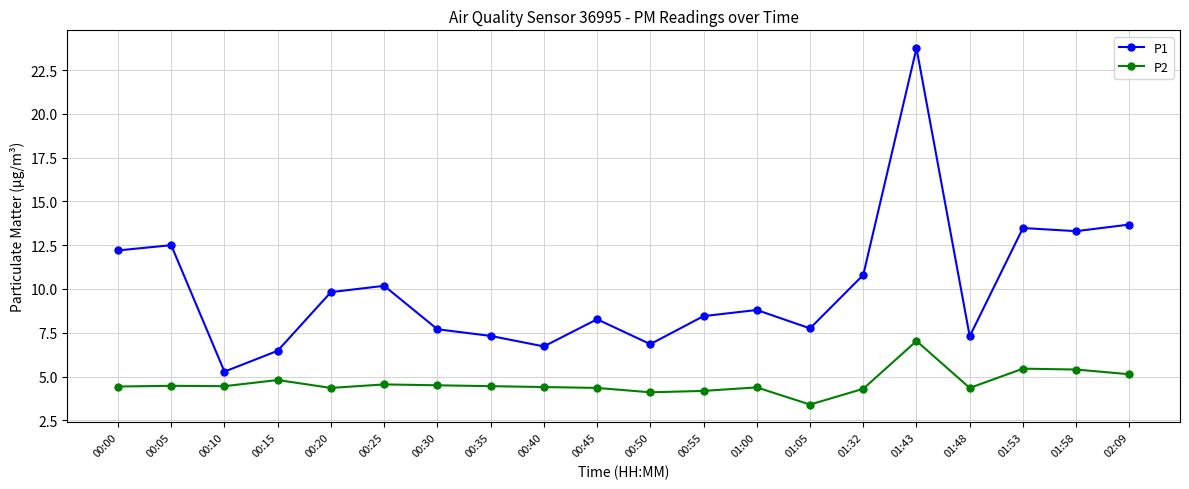

What is the label of the 20th point from the left?

02:09